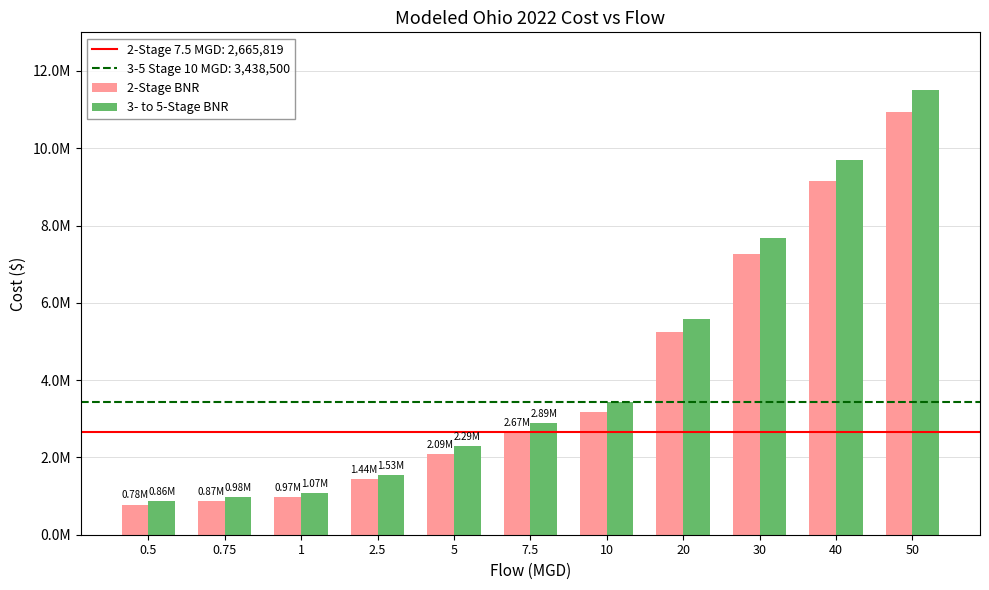

Which series has the largest range (max minus min)?

3- to 5-Stage BNR